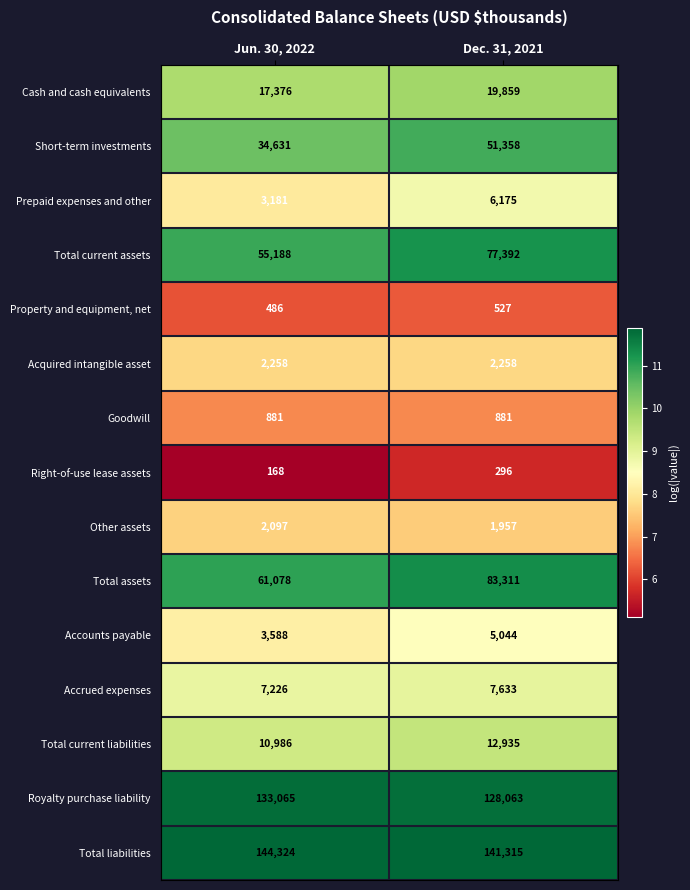

Which category has the lowest value in the Accounts payable series?

Jun. 30, 2022